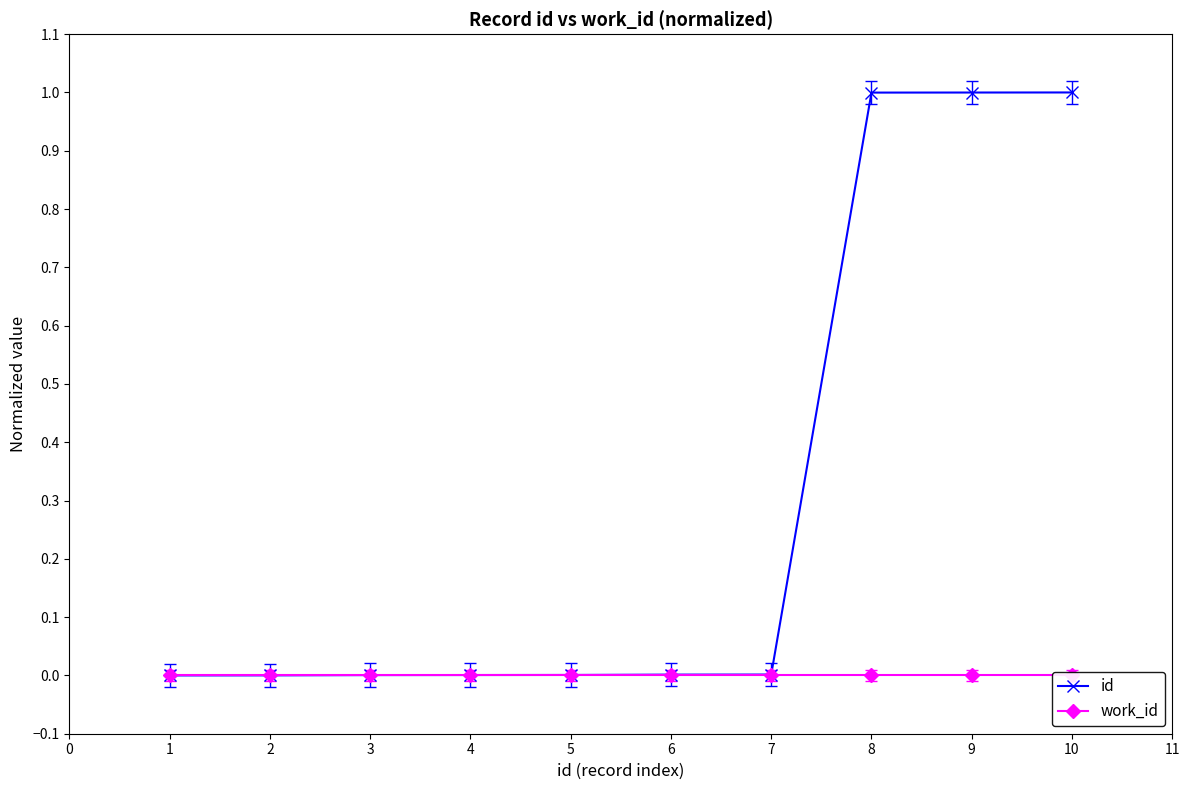

True or false: id has a value of 0.4 at 1.

False